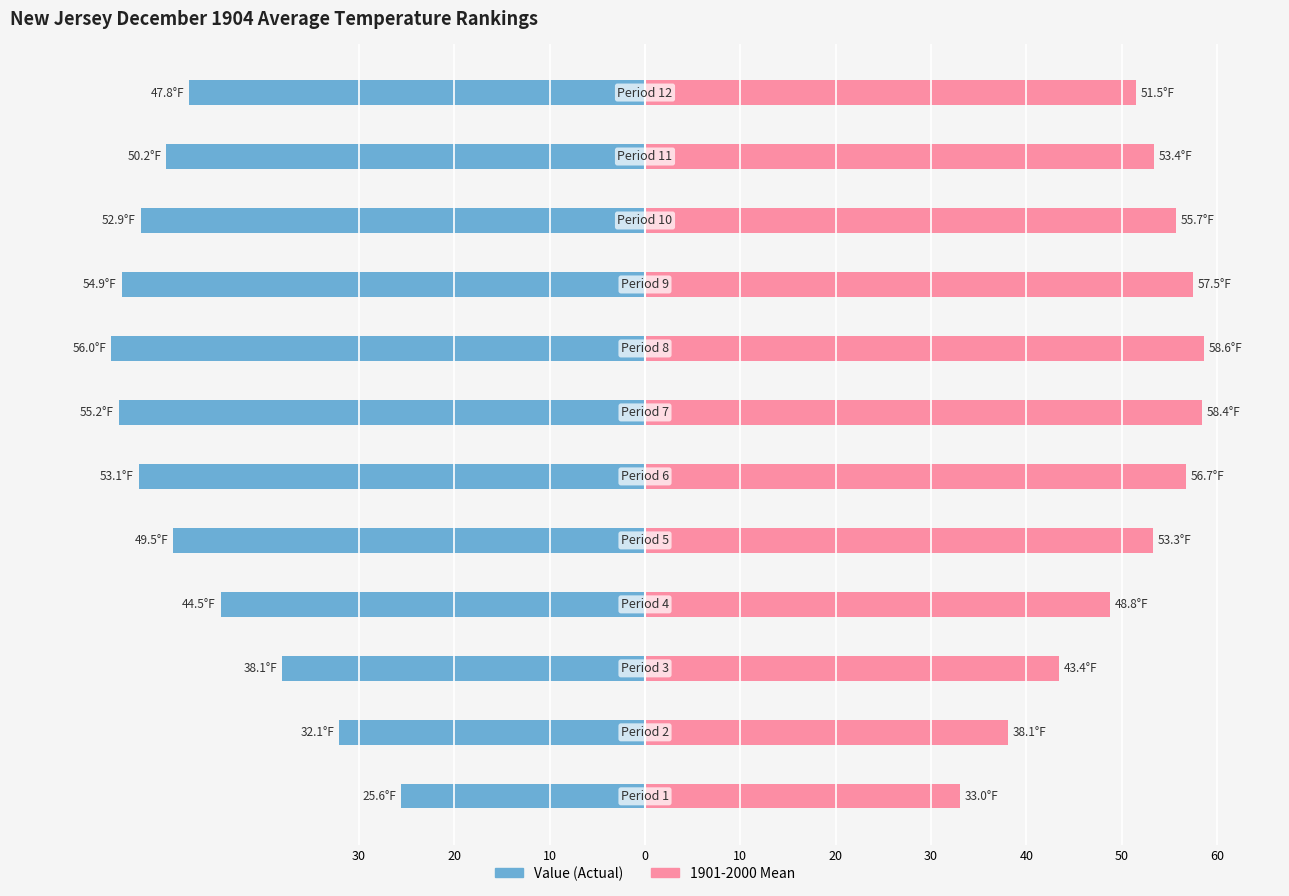

How many categories are shown in the chart?

12